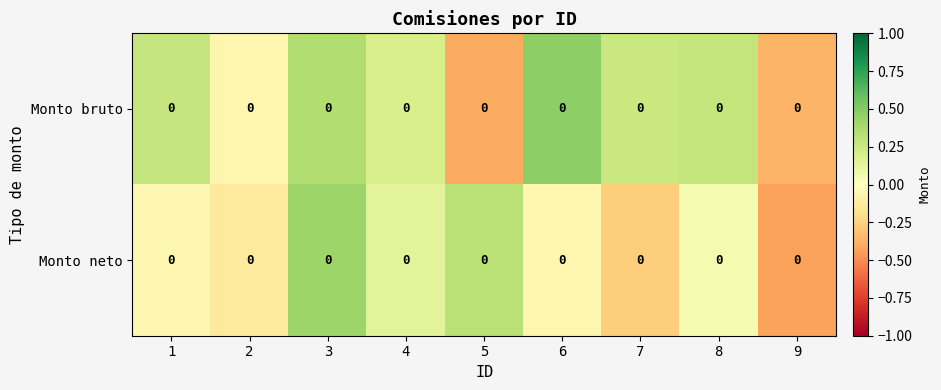

What is the total value across all series at 5?

-0.1